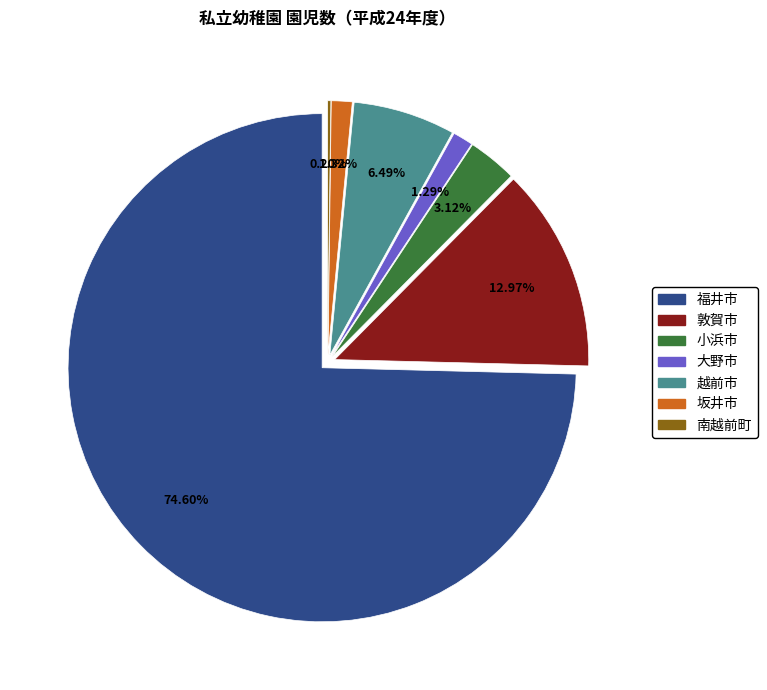

Is there a majority slice in this chart?

Yes